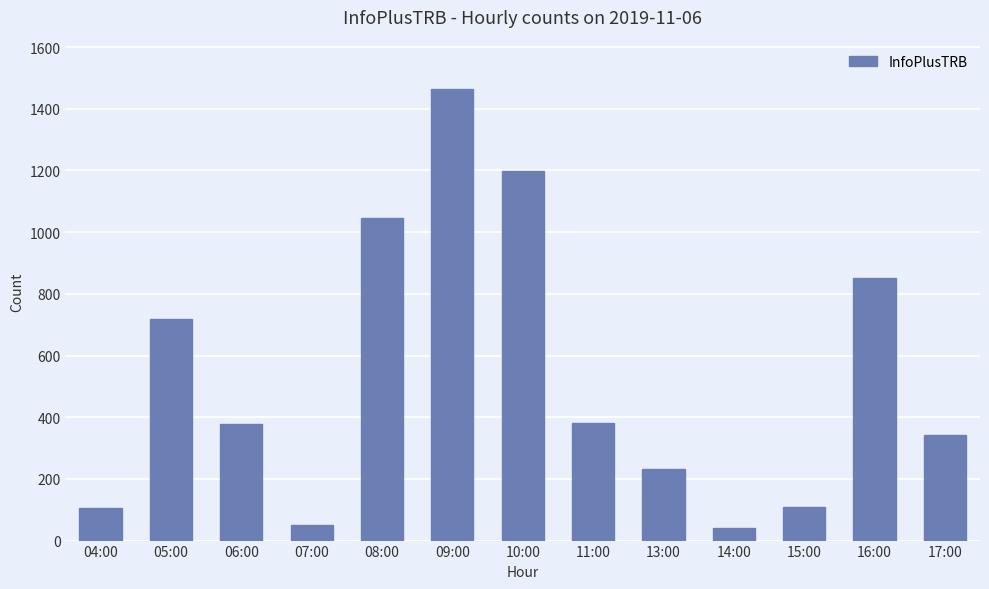

What is the label of the 3rd bar from the right?

15:00